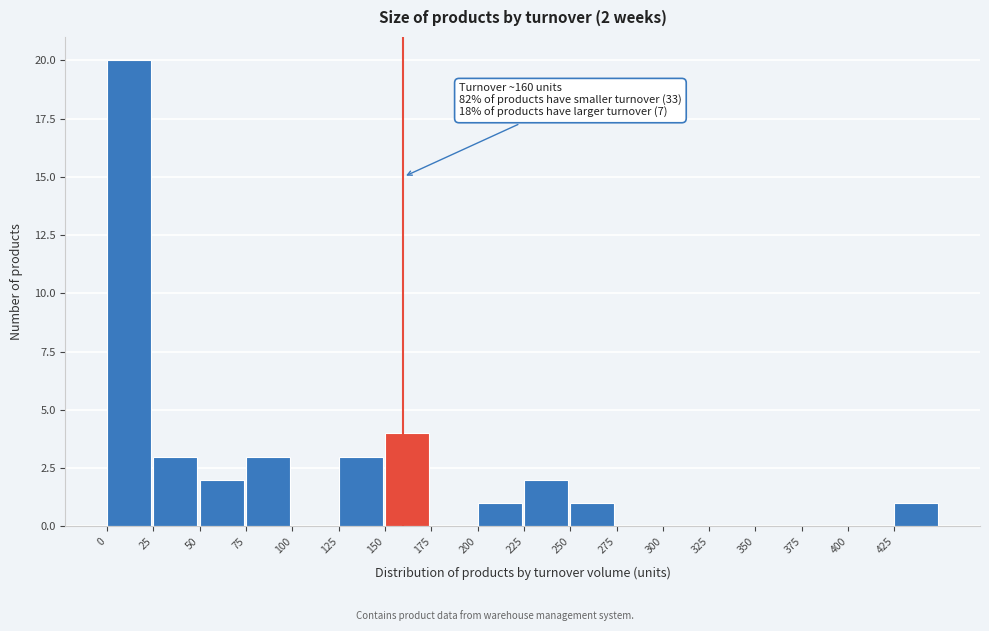

Which range on the x-axis has the tallest bar?

0 to 25